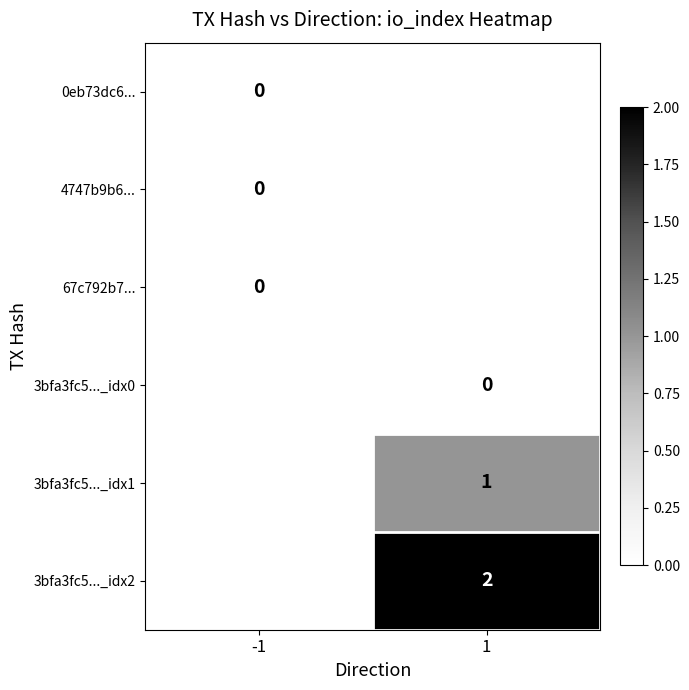

True or false: 3bfa3fc5..._idx2 has a value of 2 at 1.

True